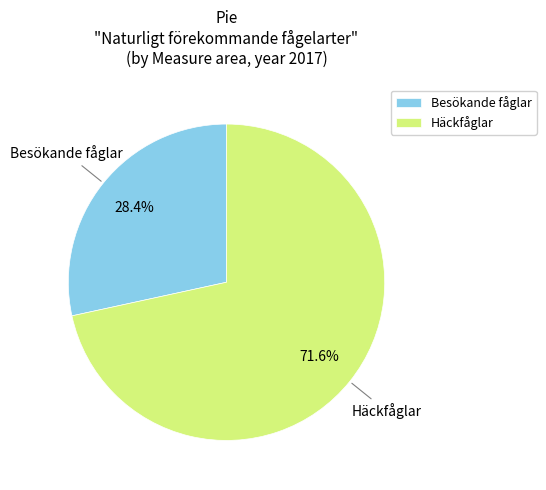

Between Besökande fåglar and Häckfåglar, which is larger?

Häckfåglar